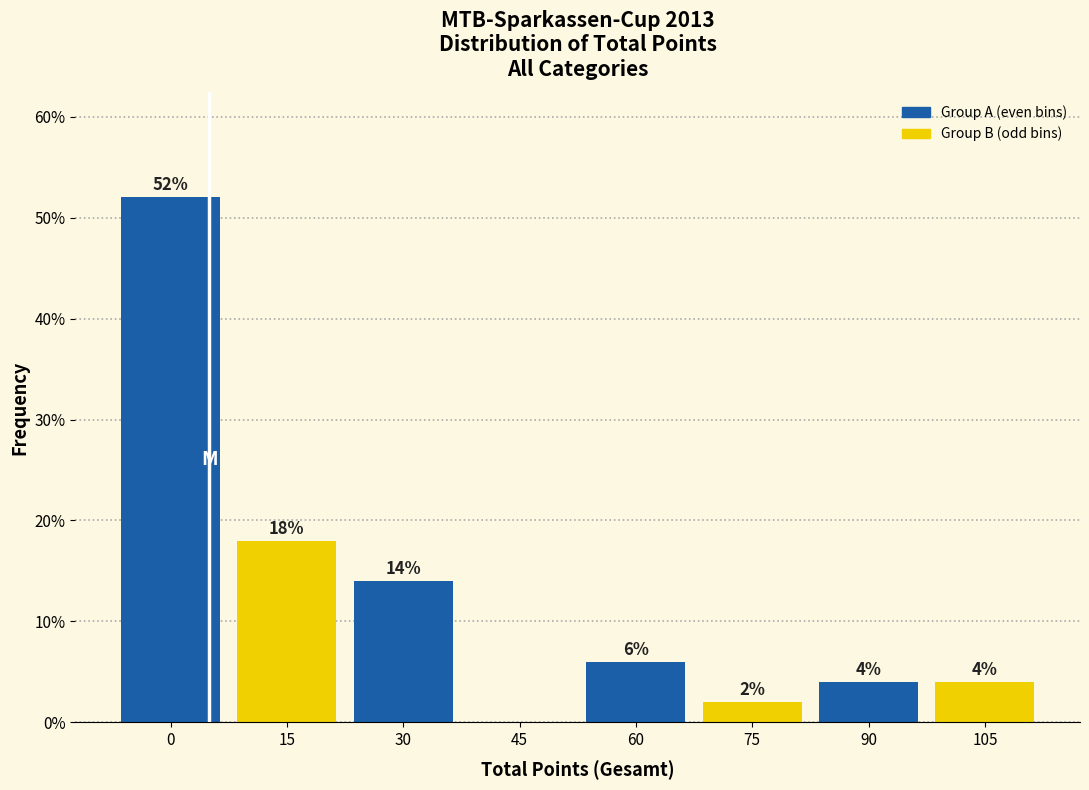

Reading right to left, list all the values displayed in this chart.

105=4.0	90=4.0	75=2.0	60=6.0	45=0.0	30=14.0	15=18.0	0=52.0